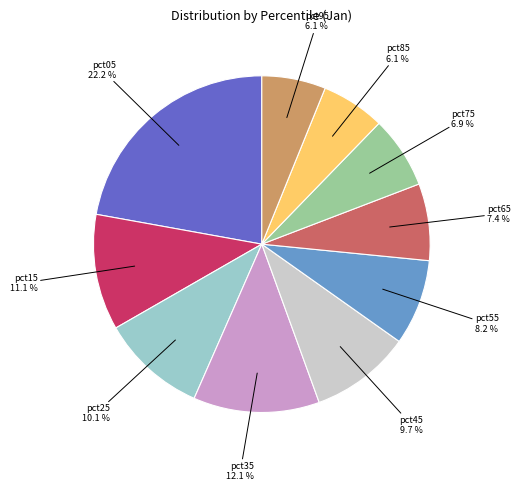

To the nearest percent, what portion does pct95 represent?

6%